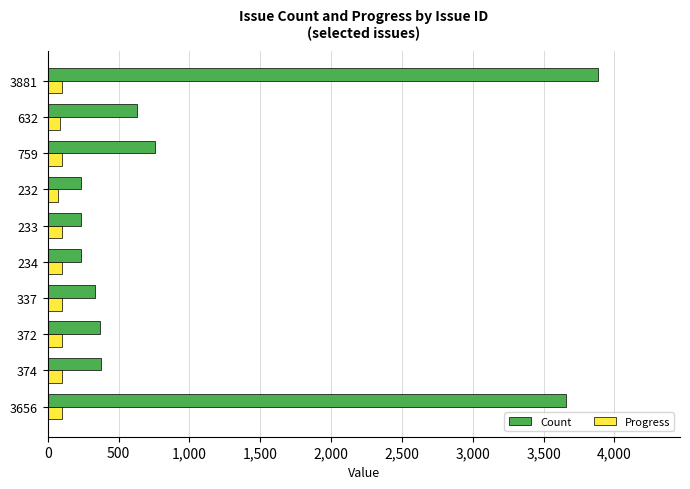

What is the average value of the Progress series?

96